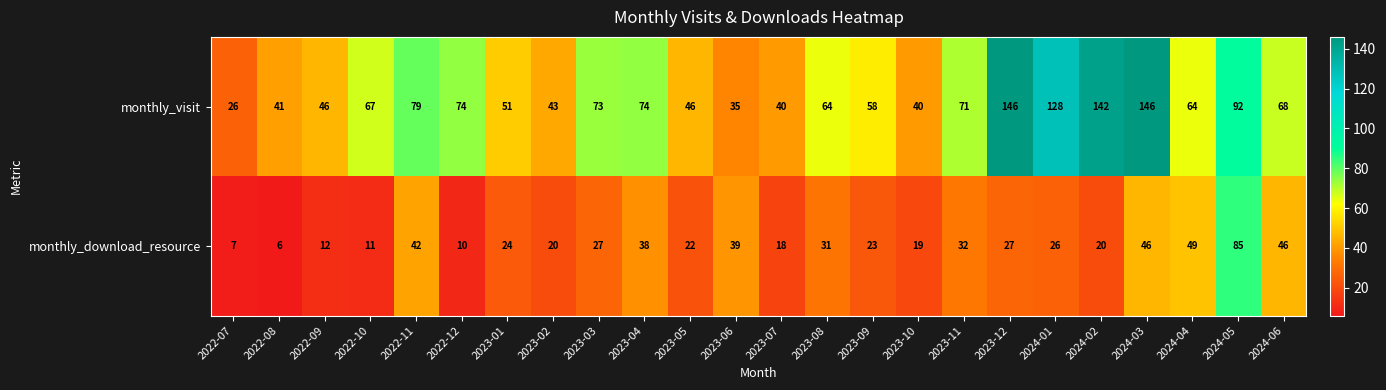

What is the minimum value shown in the chart?

6